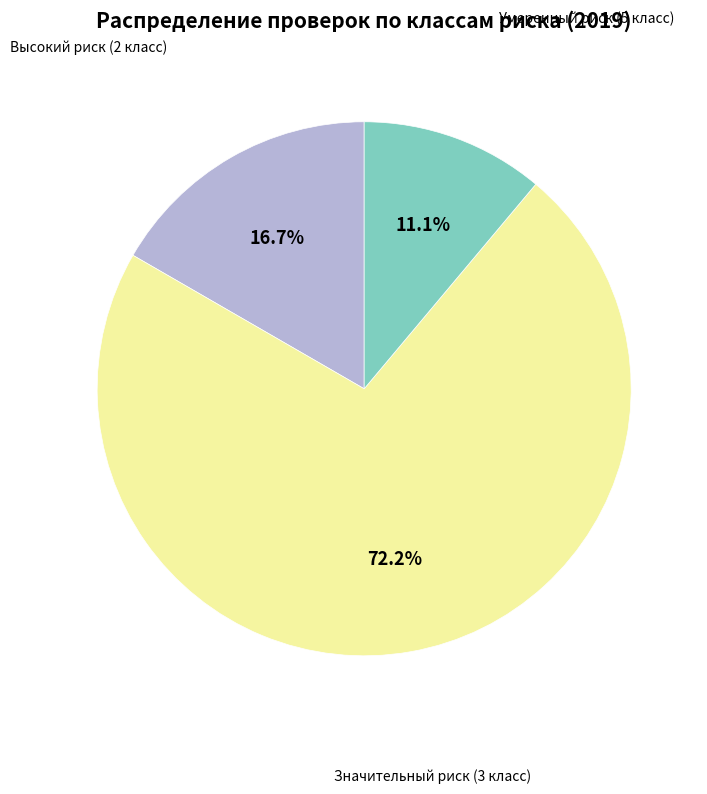

Does Значительный риск (3 класс) account for over 50% of the chart?

Yes